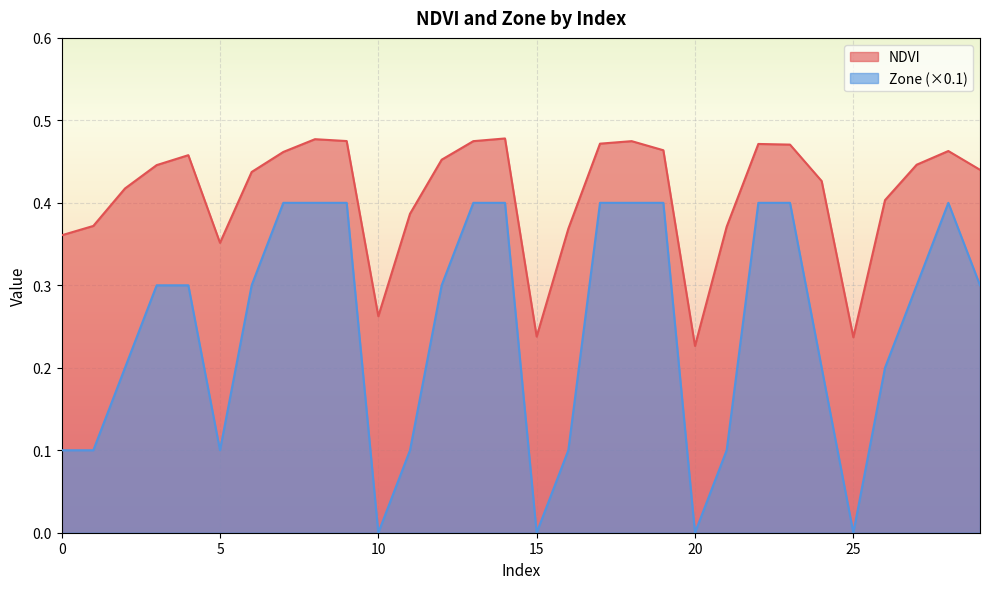

What is the value of the Zone point at the 14th from the left?

0.4